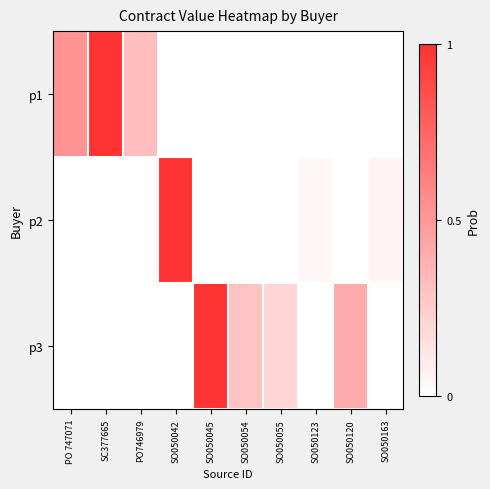

Rank the series by their maximum value, from lowest to highest.

p1, p2, p3